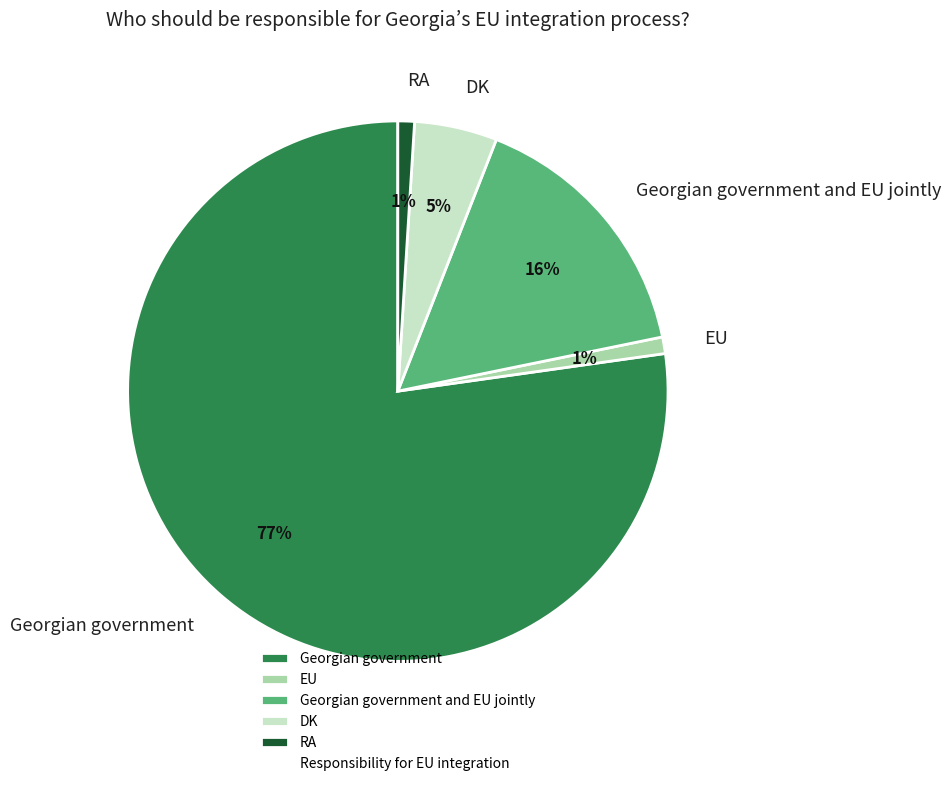

To the nearest percent, what is the difference between the largest and smallest slice percentages?

76%